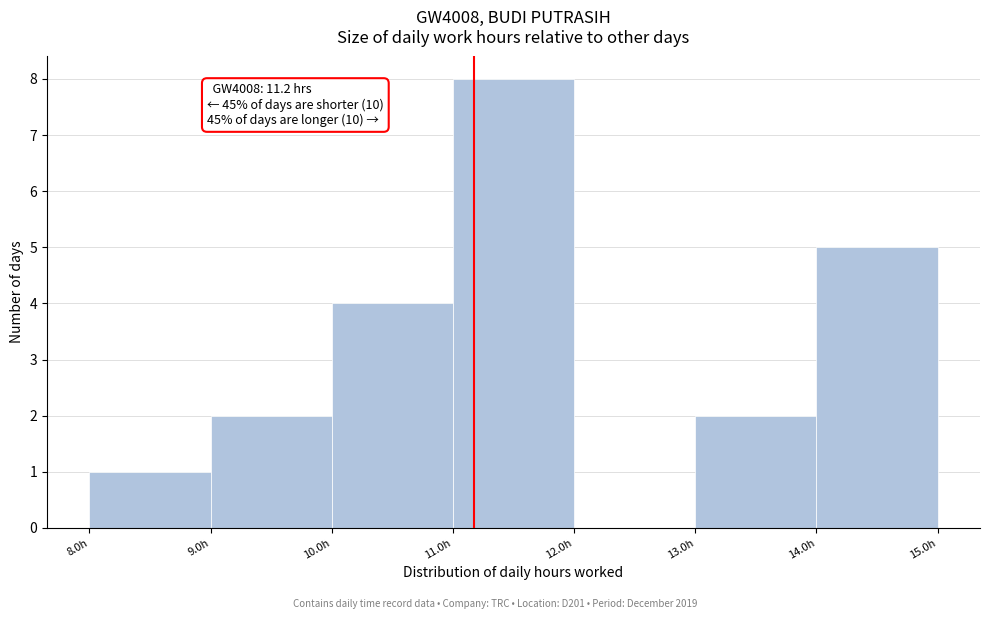

Over which range of the x-axis is the bar tallest?

11 to 12